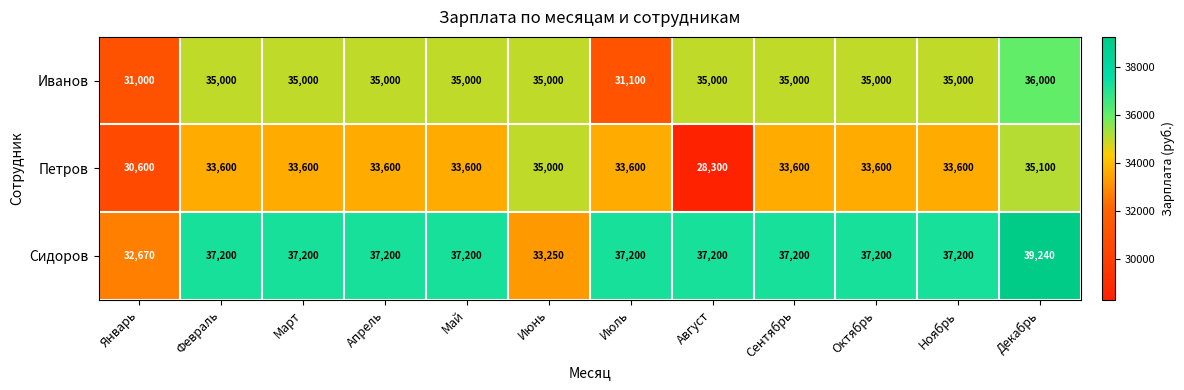

What is the difference between the highest and lowest values at Июнь?

1750